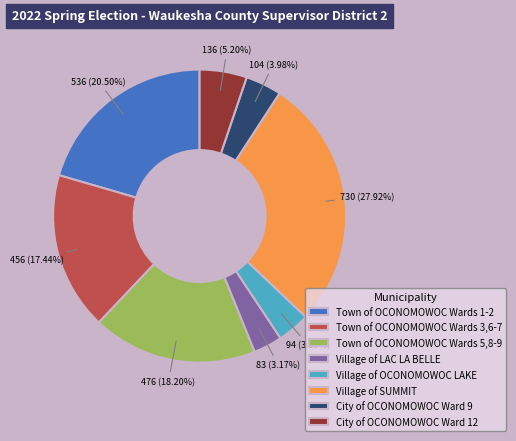

Does Village of LAC LA BELLE represent more than half of the total?

No